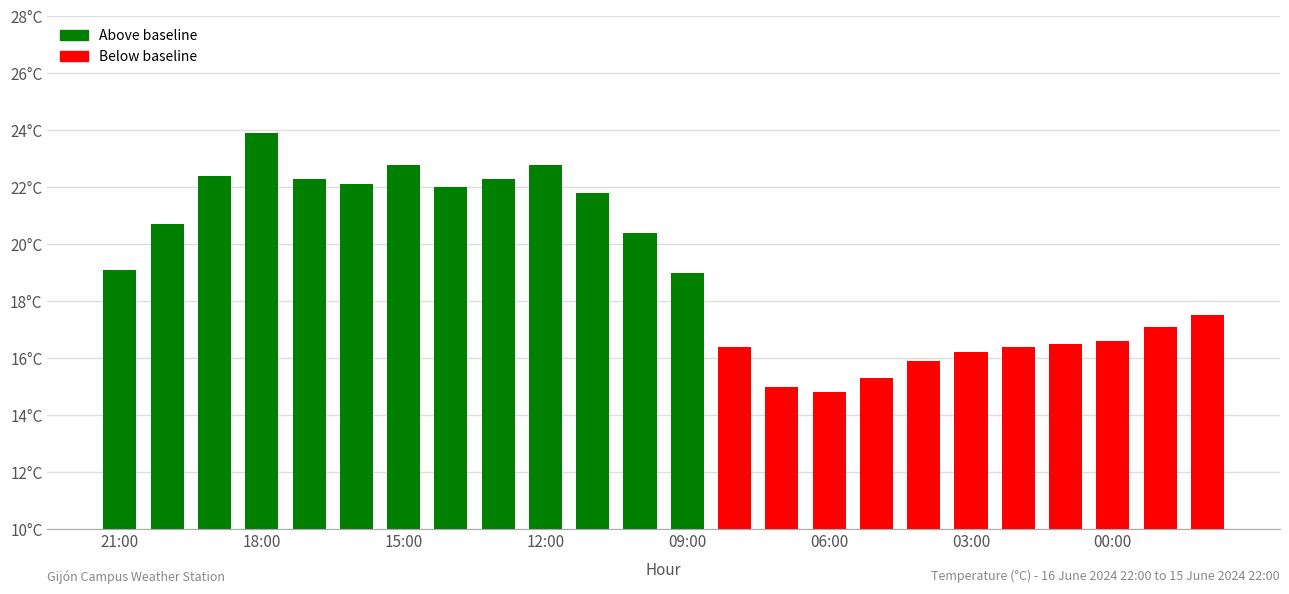

What is the label of the 23rd bar from the left?

22